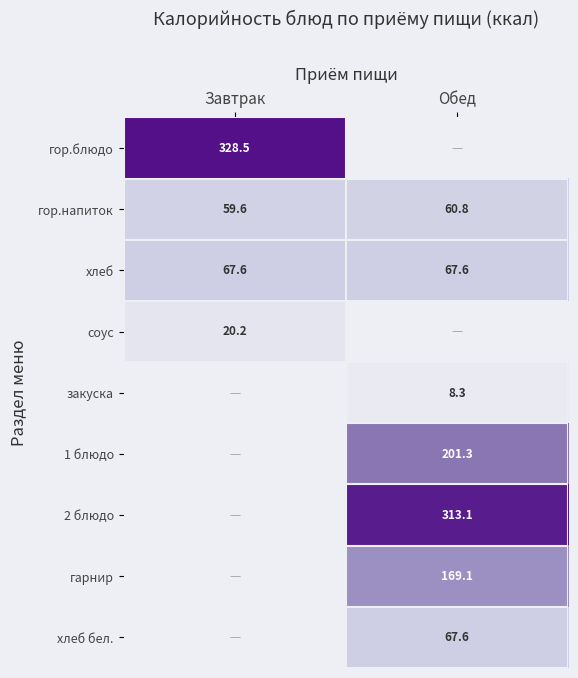

At which label is гор.напиток closest to 60?

Завтрак